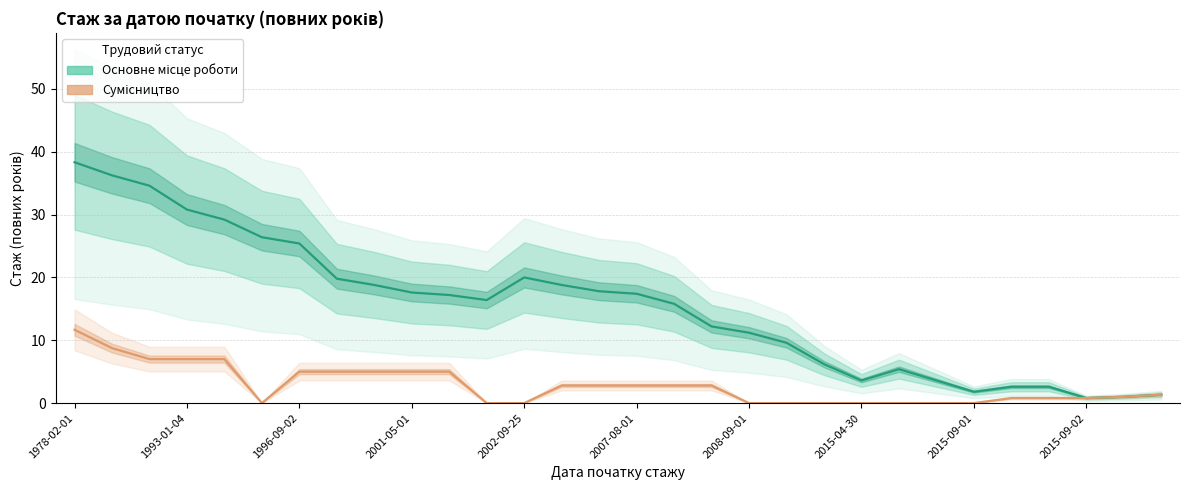

How many lines are shown in the chart?

2